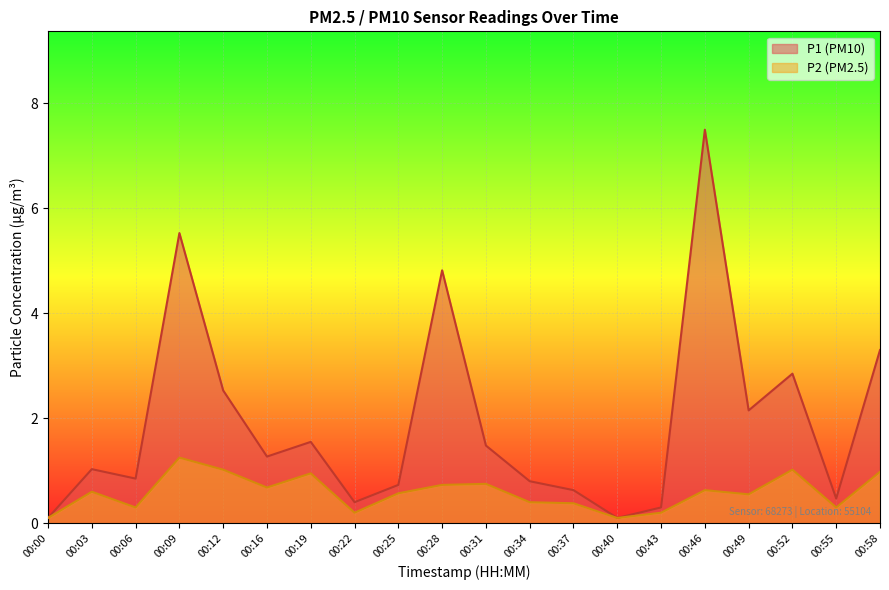

True or false: P2 has more than 1 interior local peaks.

True